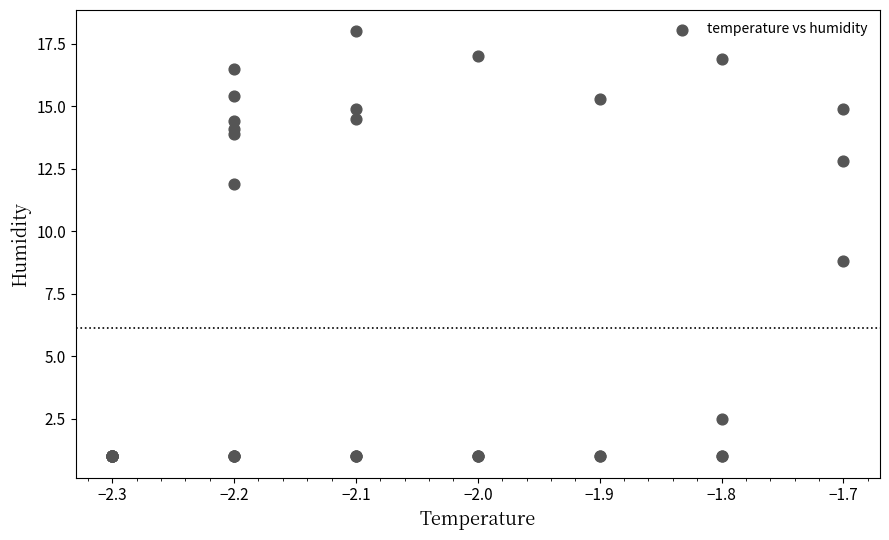

What Y value in the scatter plot is closest to 9?

8.8